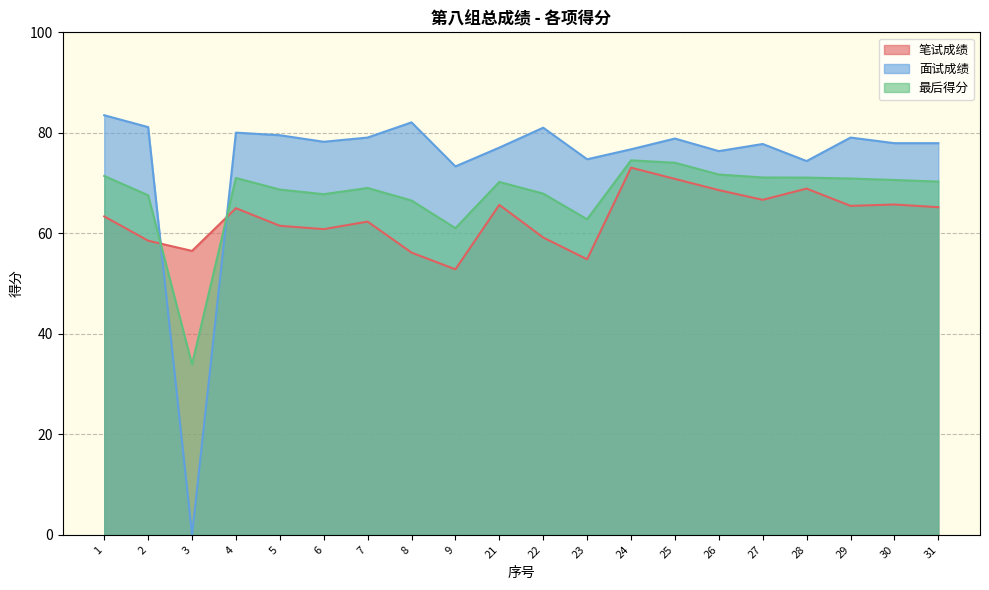

Between 23 and 30, which series saw the biggest shift?

笔试成绩